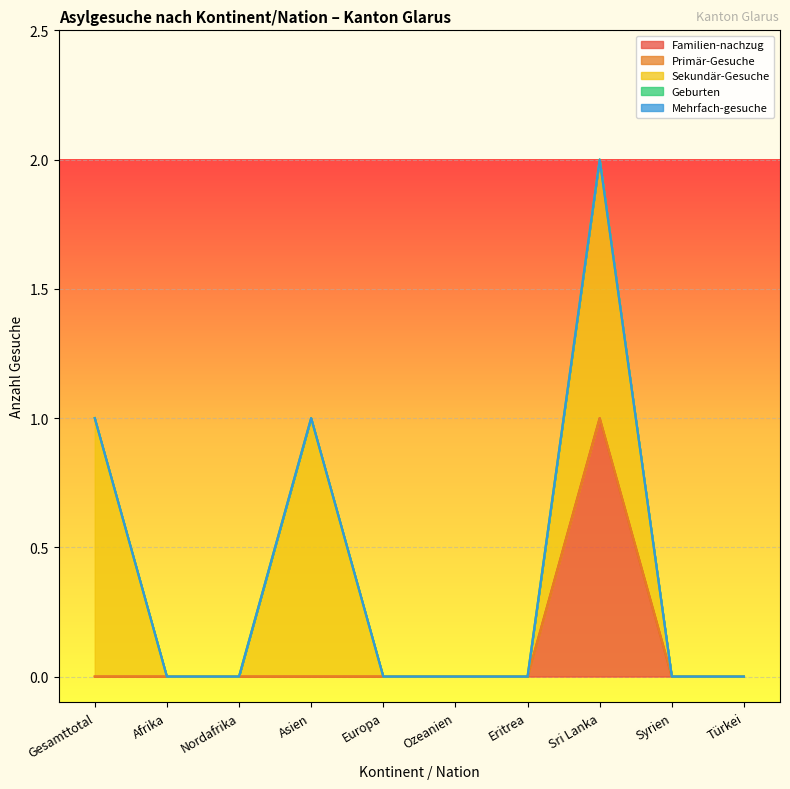

At which category is the sum across all series the highest?

Sri Lanka